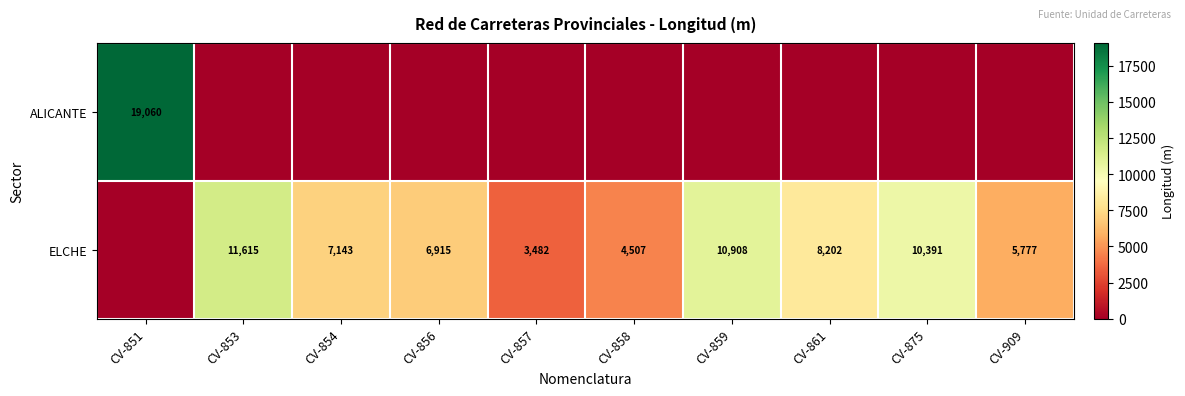

What is the greatest value displayed?

19060